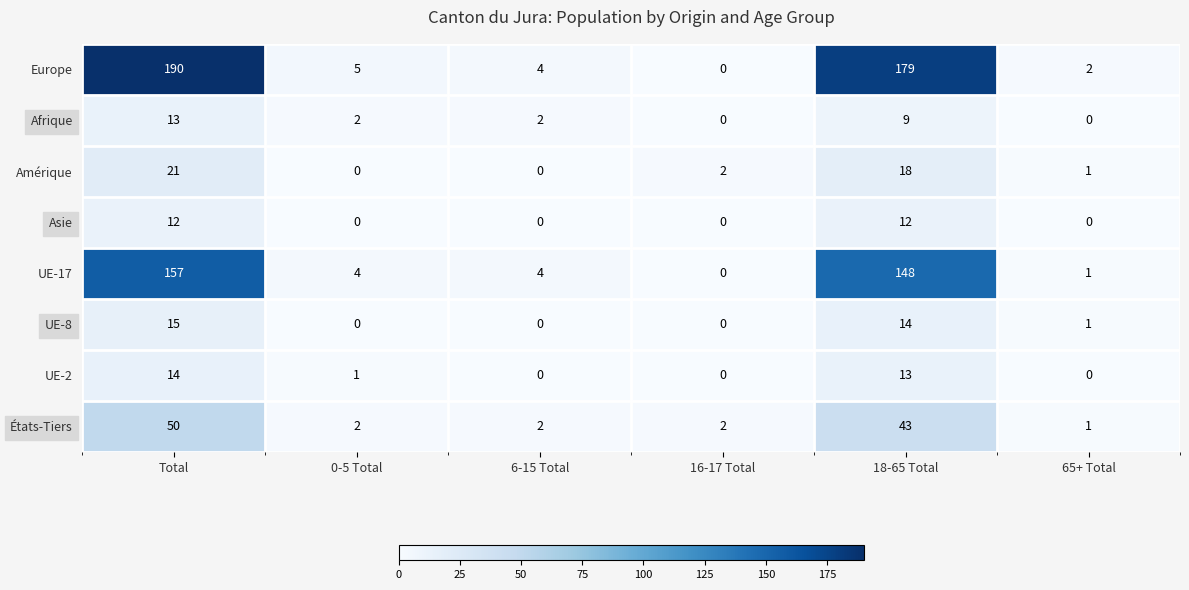

What is the total value across all series at 6-15 Total?

12